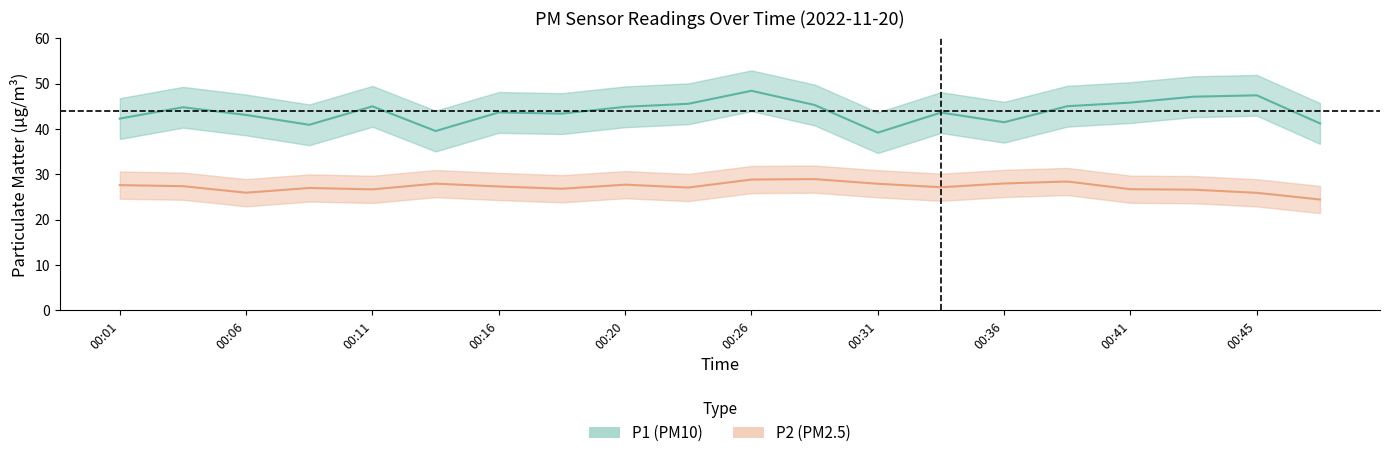

Reading left to right, what are all the values shown in this chart?

P1: 00:01=42.3	00:03=44.8	00:06=43.1	00:08=40.9	00:11=45.0	00:13=39.5	00:16=43.6	00:18=43.4	00:20=44.9	00:23=45.5	00:26=48.4	00:28=45.3	00:31=39.2	00:33=43.6	00:36=41.5	00:38=45.0	00:41=45.8	00:43=47.1	00:45=47.4	00:48=41.2
P2: 00:01=27.6	00:03=27.4	00:06=25.9	00:08=27.0	00:11=26.7	00:13=27.9	00:16=27.3	00:18=26.8	00:20=27.7	00:23=27.1	00:26=28.8	00:28=28.9	00:31=27.9	00:33=27.1	00:36=28.0	00:38=28.4	00:41=26.7	00:43=26.6	00:45=25.9	00:48=24.4